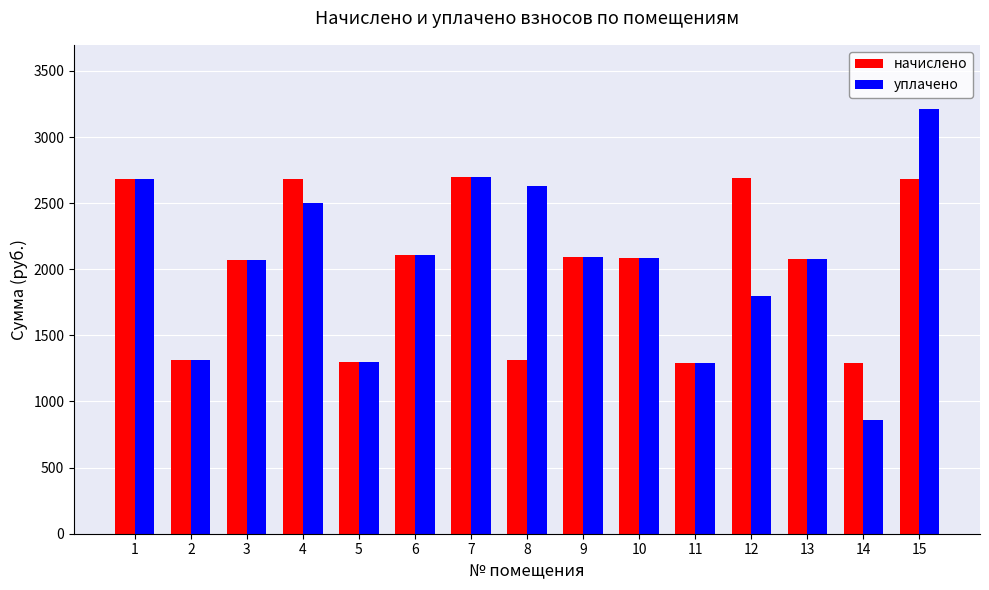

Which category has the highest value across all series?

15